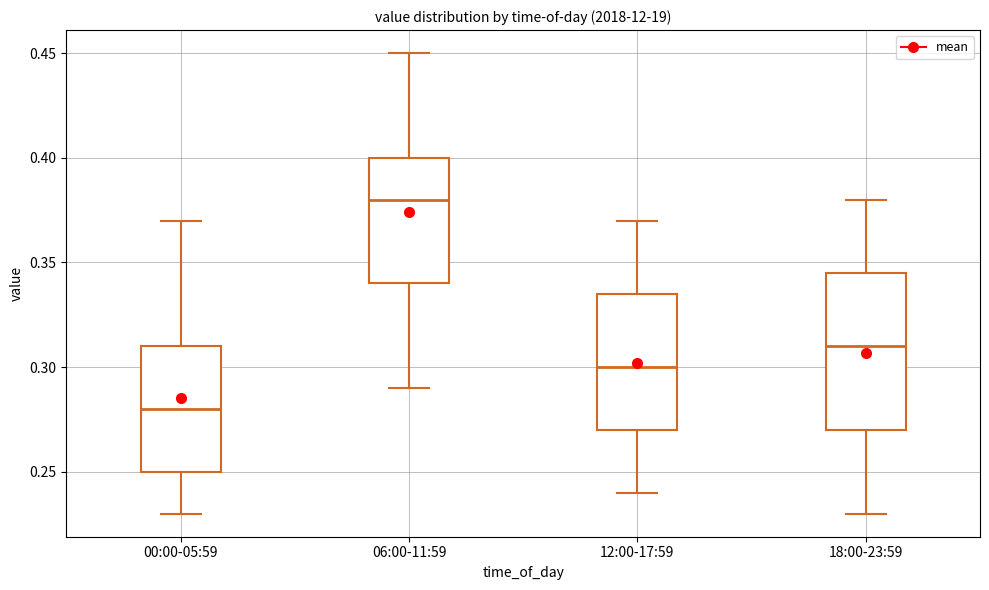

Which box has the highest median line?

06:00-11:59